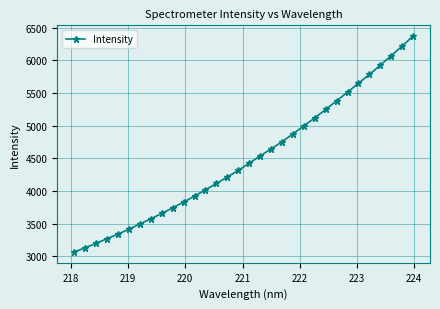

Is this an area chart (filled region under the line)?

No